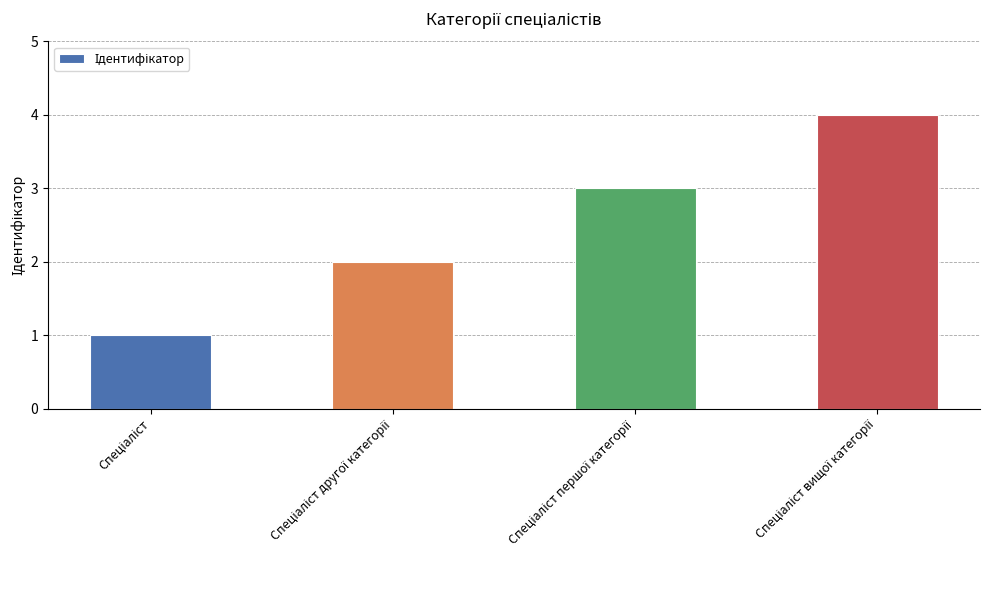

What is the maximum value shown in the chart?

4